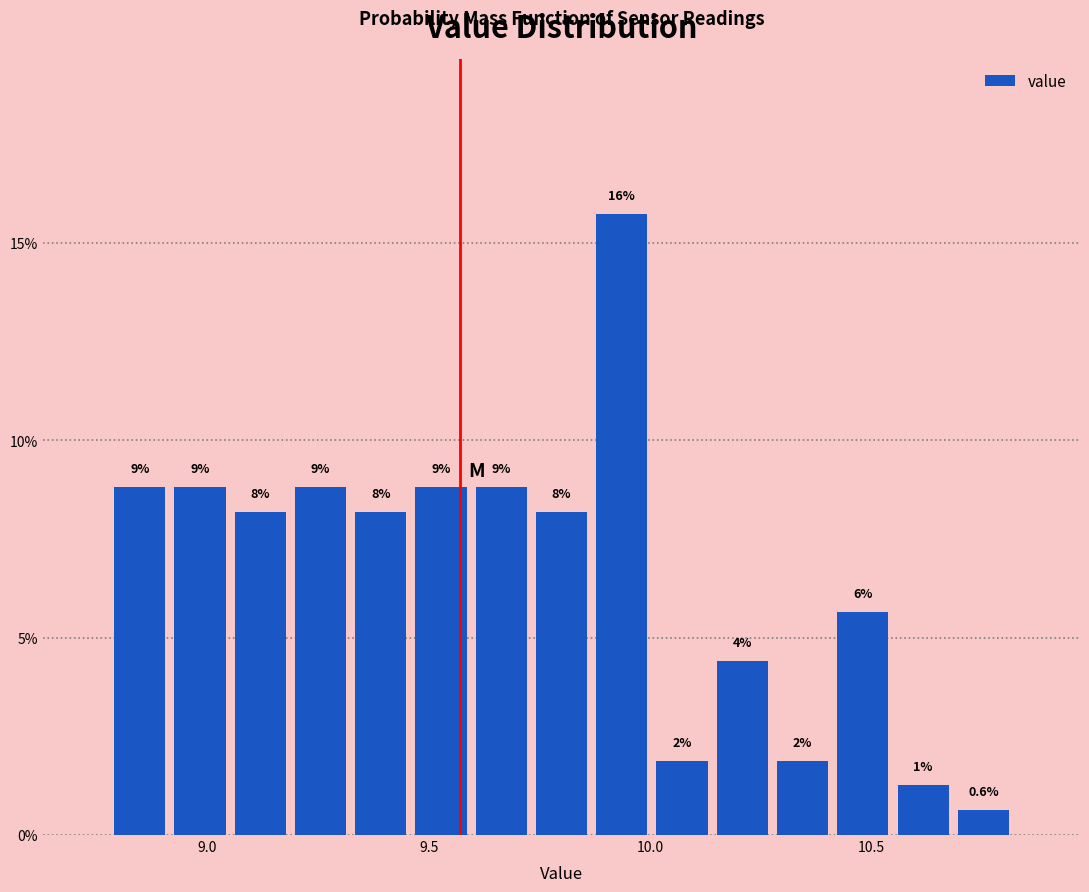

Read against the x-axis, roughly where is the centre of the tallest bar?

9.95